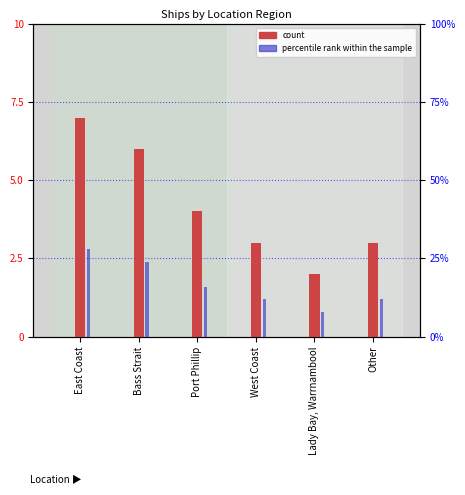

What is the label of the 1st bar from the left?

East Coast